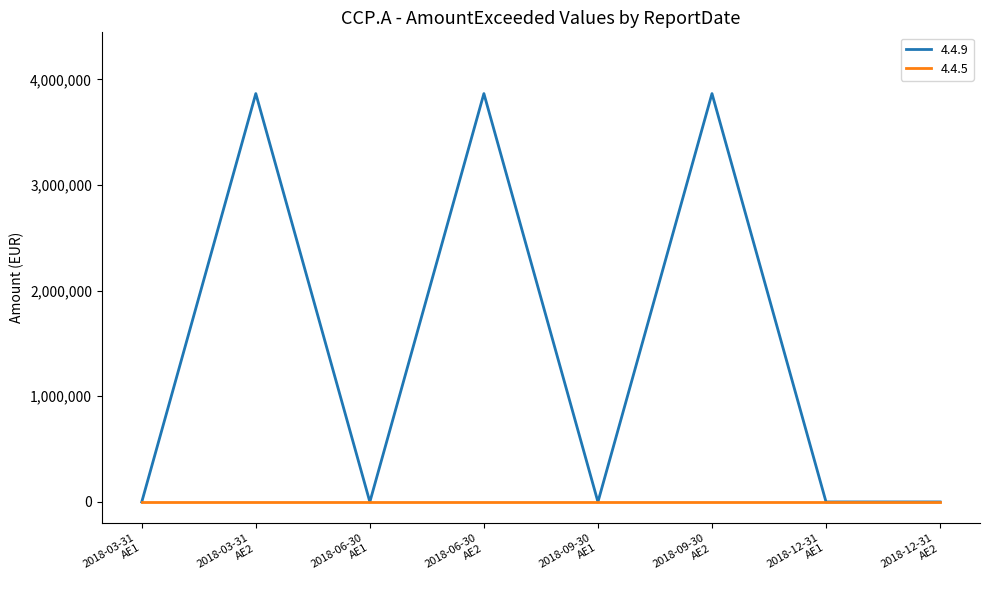

What is the greatest value displayed?

3864895.5